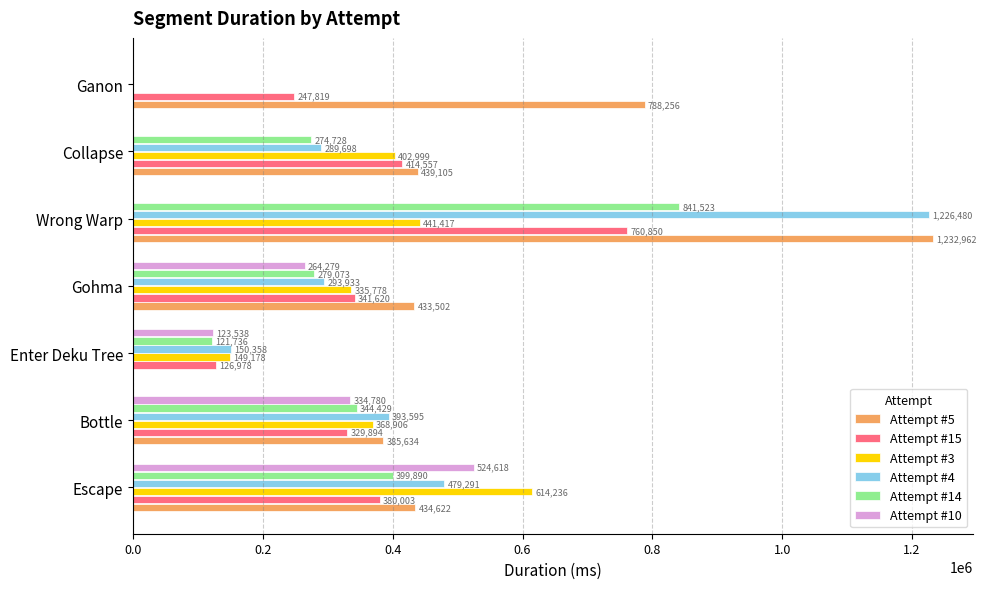

True or false: Attempt #4 has a value of 150358 at Enter Deku Tree.

True